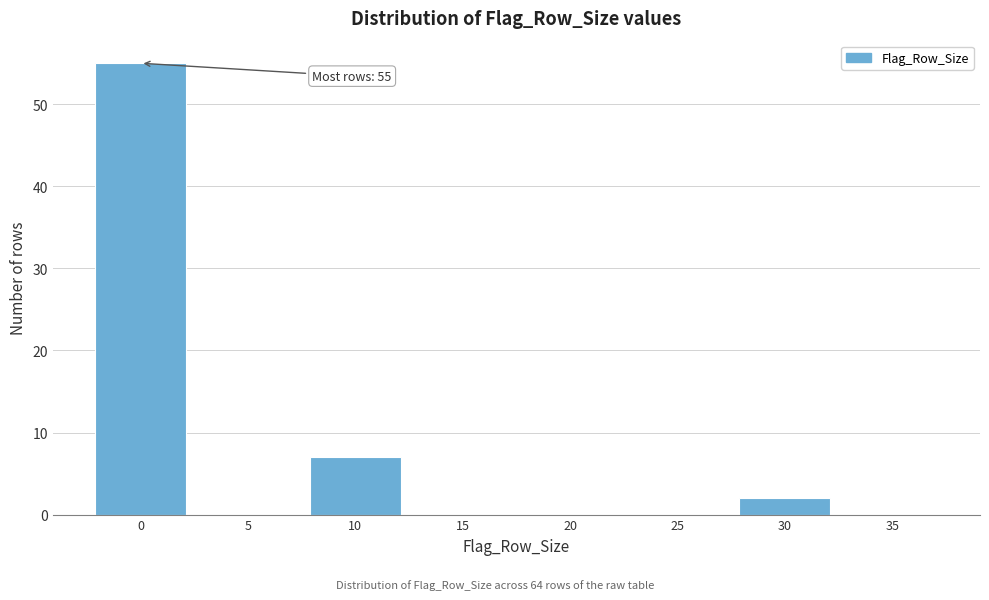

Reading left to right, transcribe all the data shown in this chart.

0=55	5=0	10=7	15=0	20=0	25=0	30=2	35=0